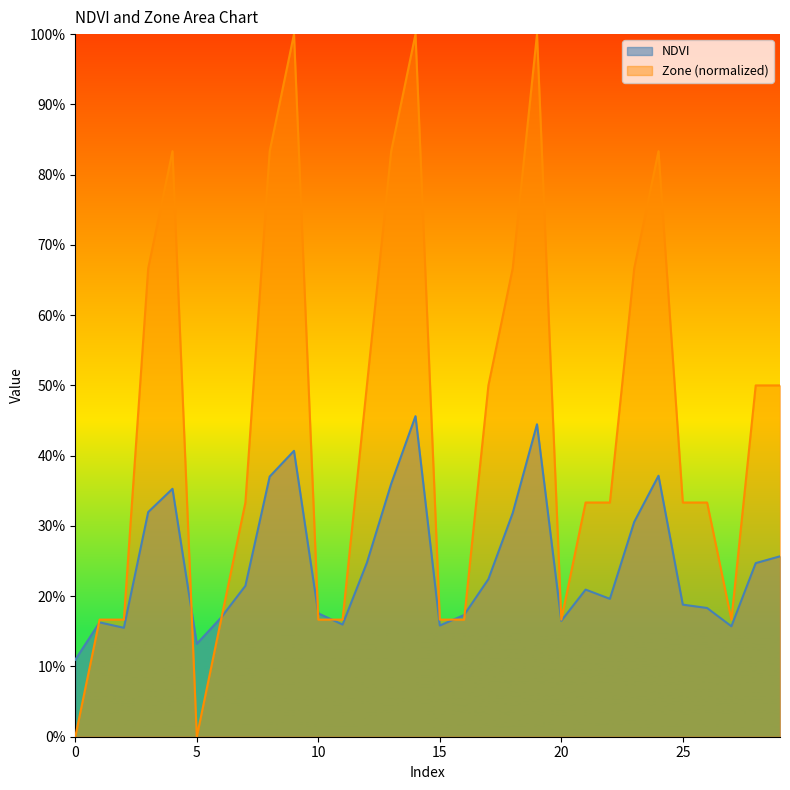

Where is the first local maximum for Zone?

4